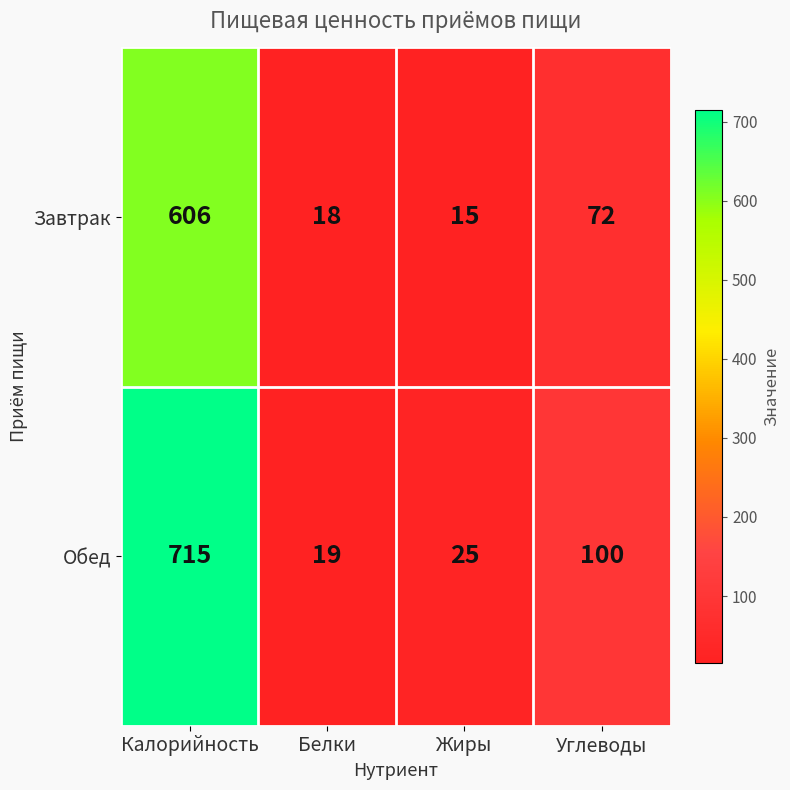

At Калорийность, list the series in order from largest to smallest.

Обед, Завтрак